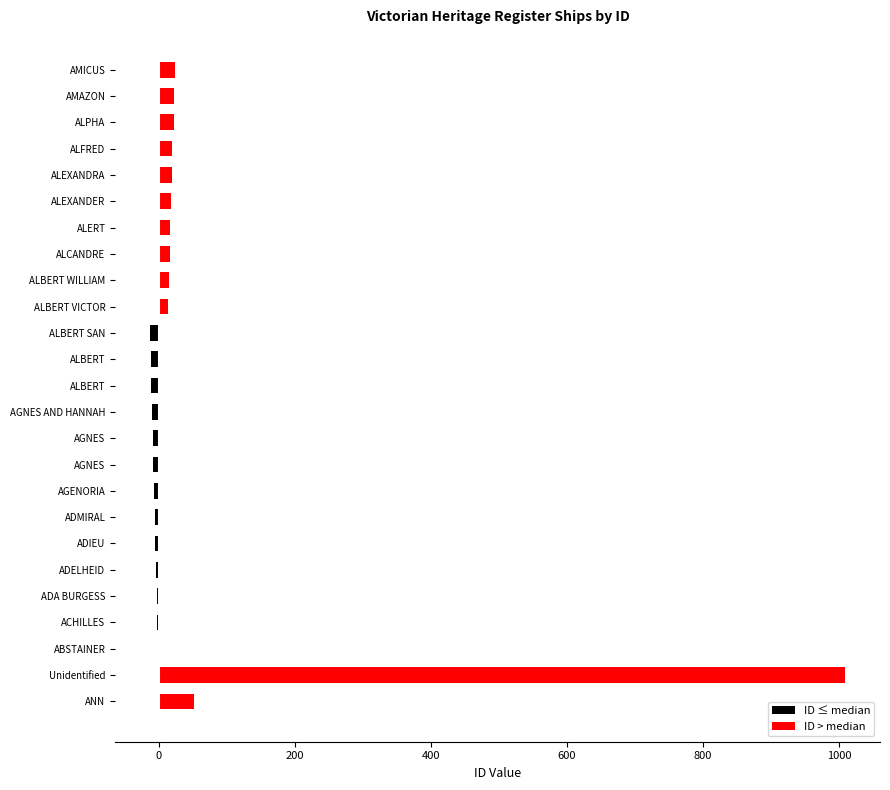

Is it true that ID > median equals 3 at ALBERT WILLIAM?

False